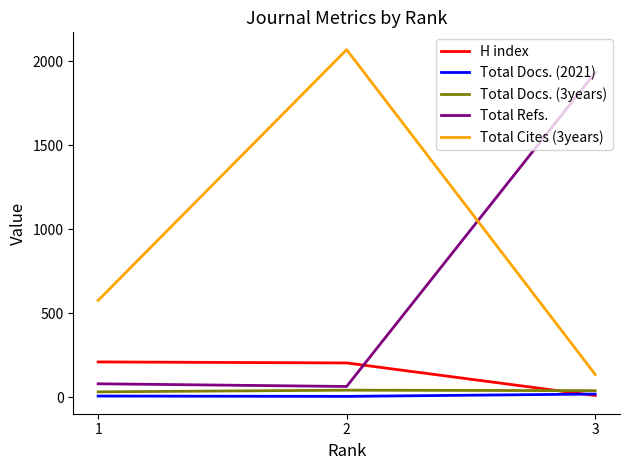

What is the minimum value for Total Refs.?

65